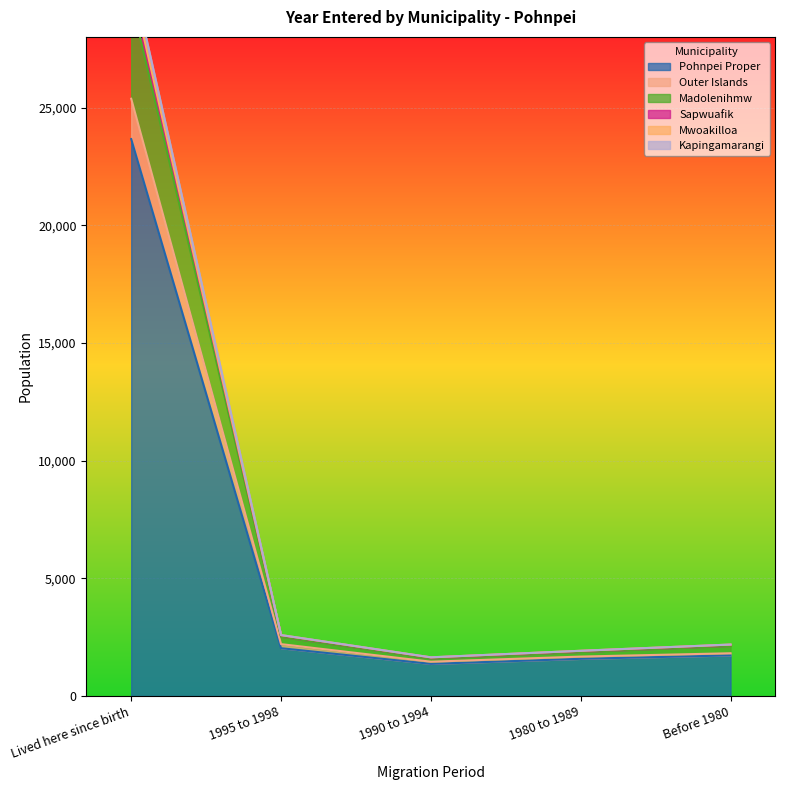

What is the lowest value of the Pohnpei Proper series?

1365